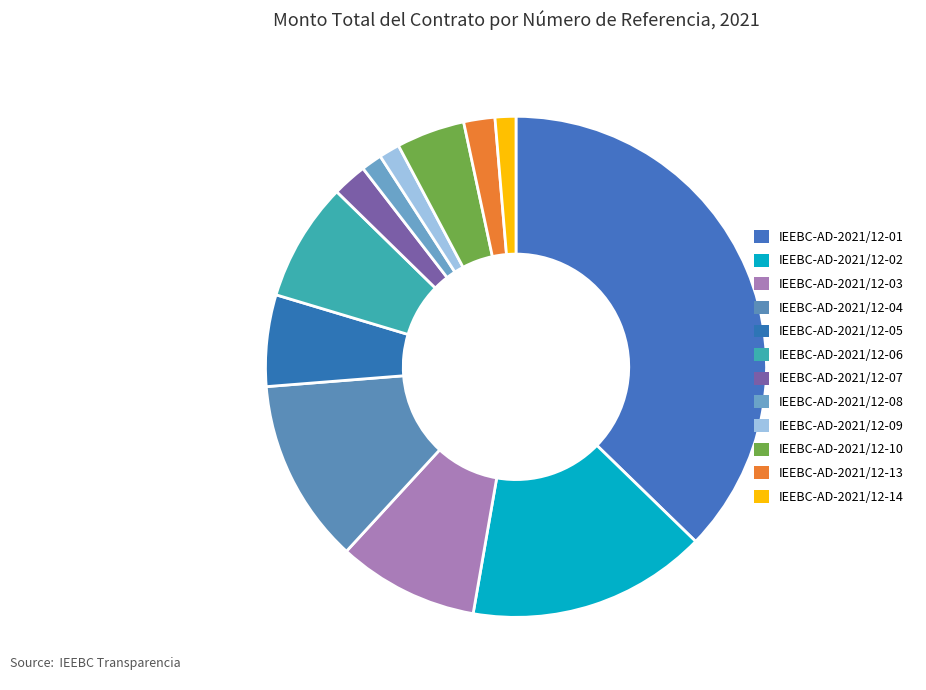

To the nearest percent, what is the average slice percentage?

8%